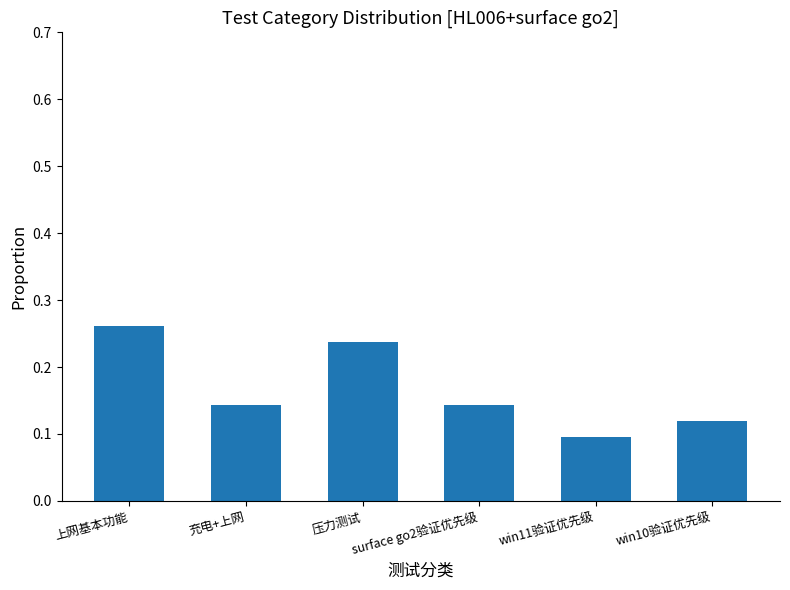

At which category does the chart reach its peak across all series?

上网基本功能